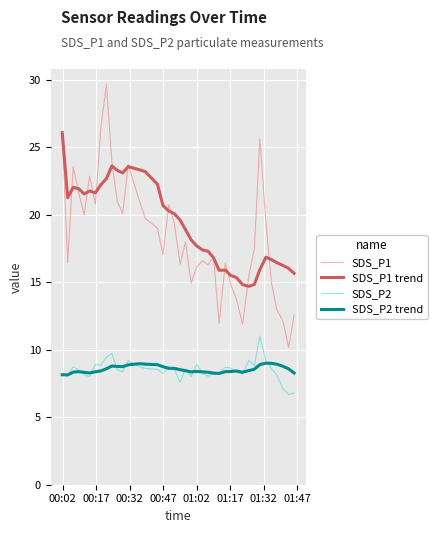

True or false: SDS_P1 and SDS_P2 intersect in this chart.

False